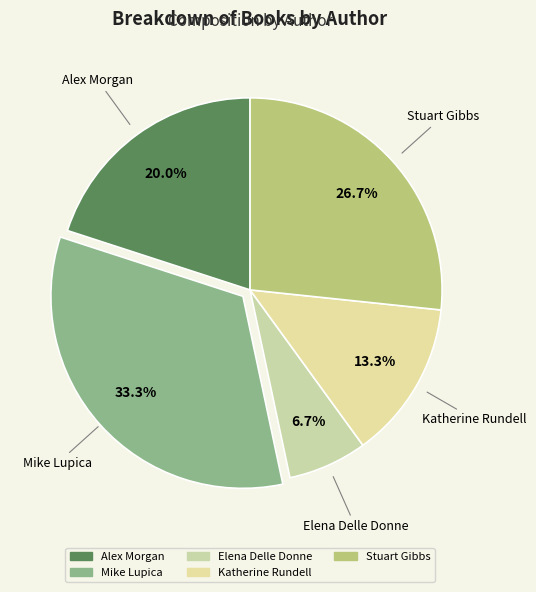

How many segments does this pie chart have?

5